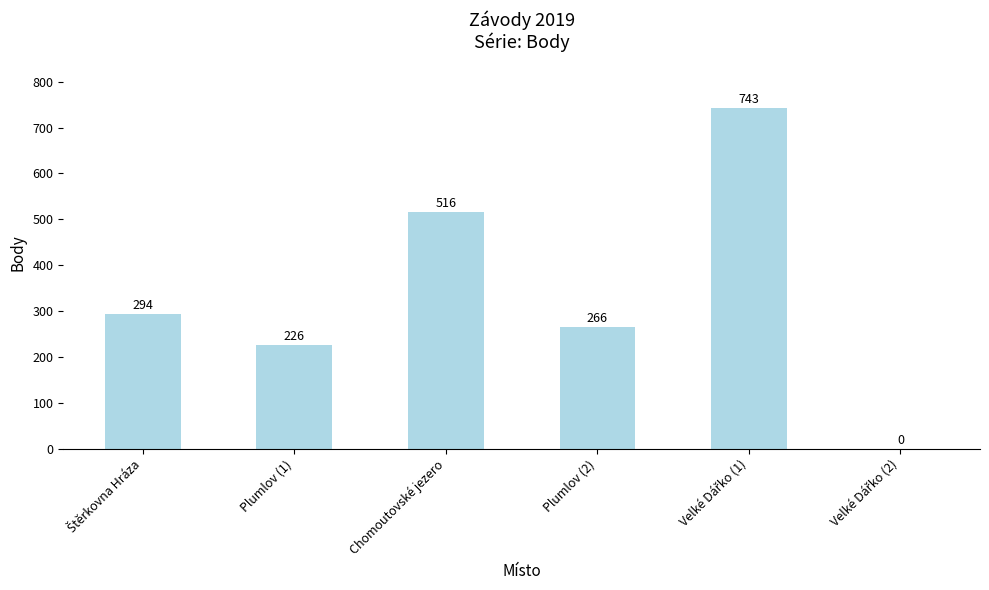

Is it true that the value at Plumlov (2) is 84?

False